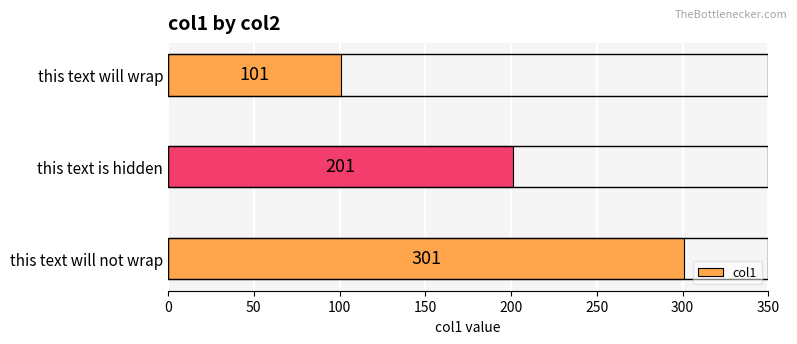

Which label corresponds to the largest value in the chart?

this text will not wrap